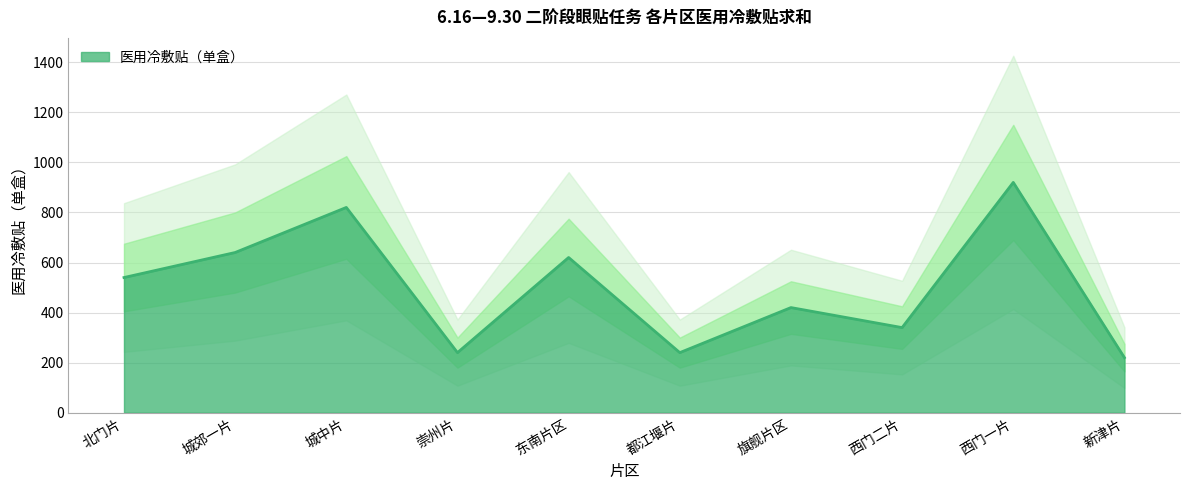

Does the chart display data point markers on the line(s)?

No